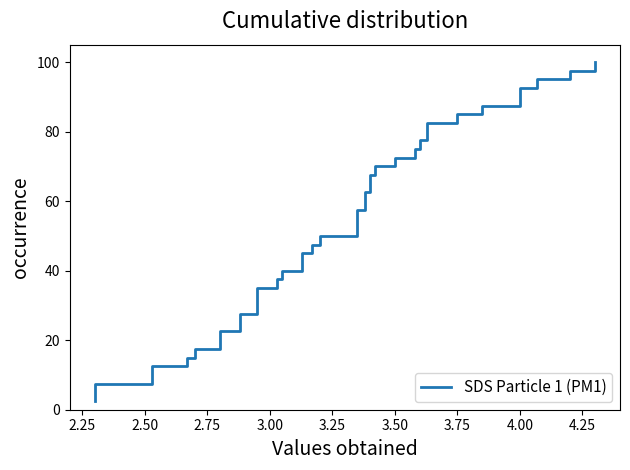

True or false: the data has more than 2 interior local peaks.

False